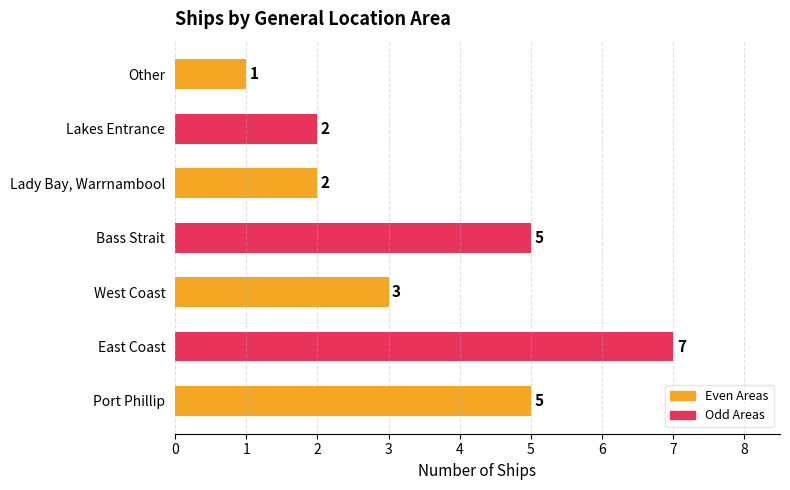

Reading bottom to top, extract all data points from this chart.

Port Phillip=5	East Coast=7	West Coast=3	Bass Strait=5	Lady Bay, Warrnambool=2	Lakes Entrance=2	Other=1